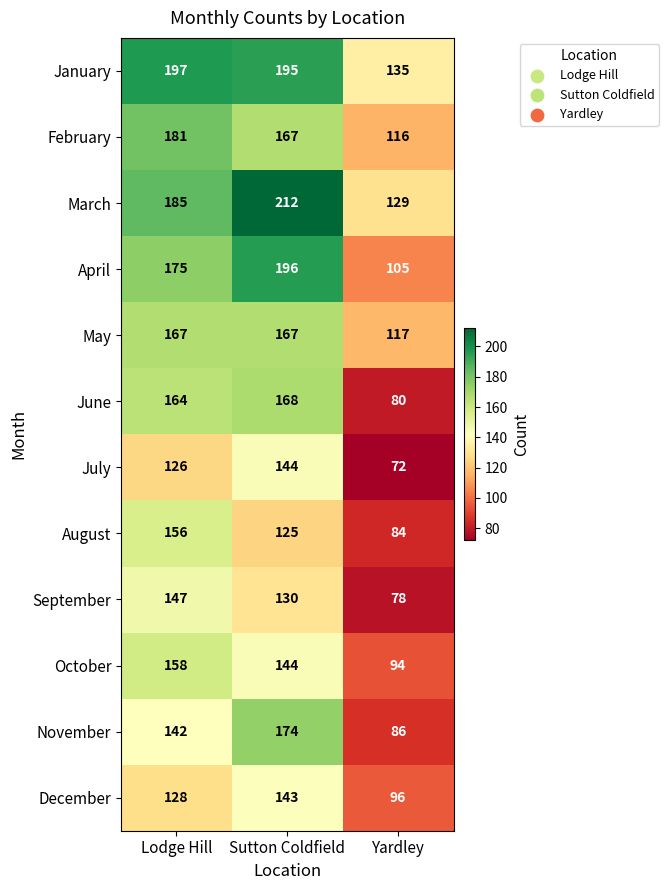

What is the total value across all series at Yardley?

1192